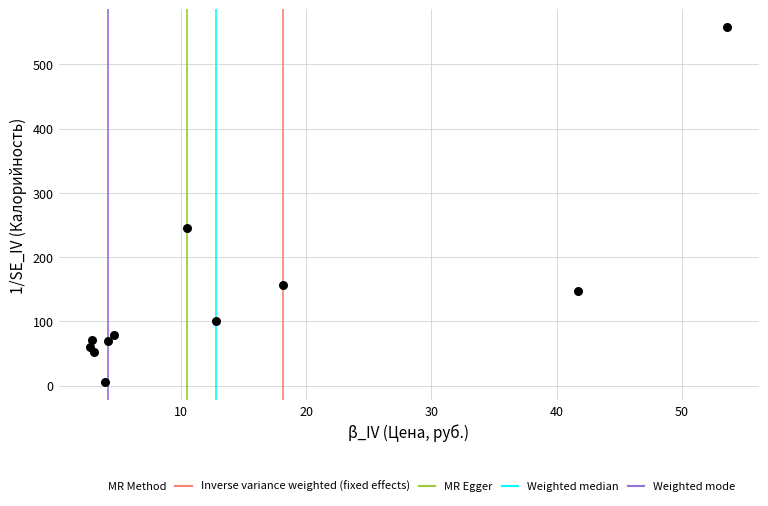

What is the range of Y values (max minus min)?

553